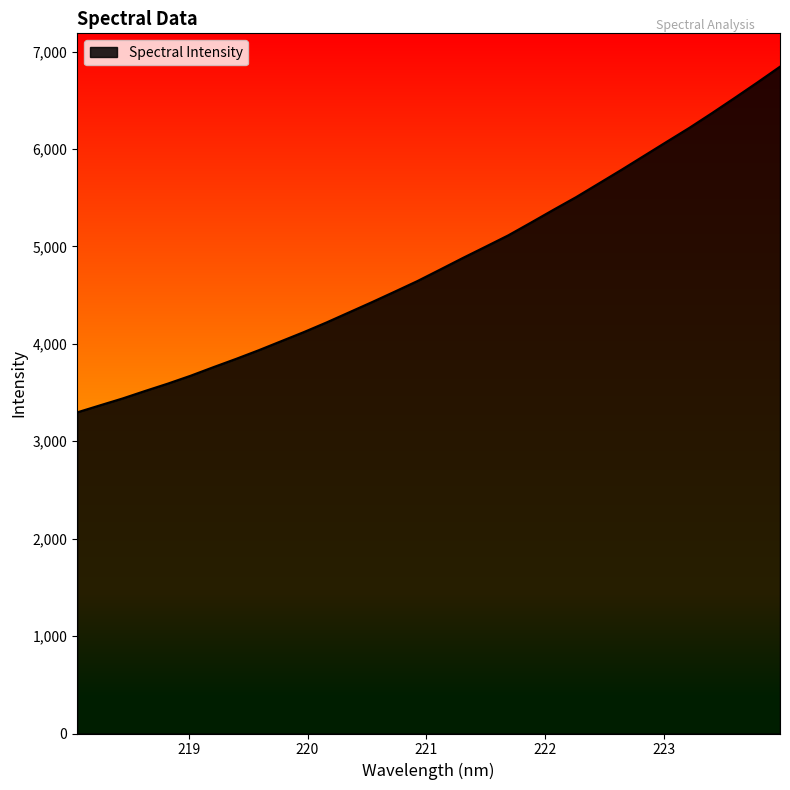

What is the difference between the maximum and minimum values?

3549.0